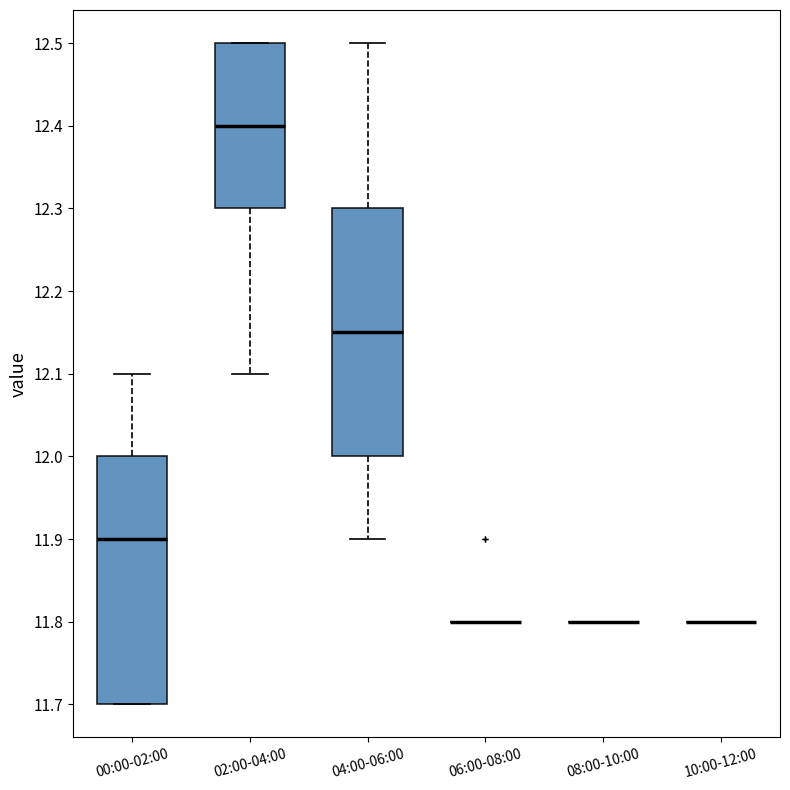

Reading left to right, read every box against the y-axis: the position of its median line, the range the box covers, and the ends of its whiskers. The values are not printed on the chart, so give them approximately, as read against the axis.

00:00-02:00: median 11.90, box 11.70 to 12.00, whiskers 11.70 to 12.10
02:00-04:00: median 12.40, box 12.30 to 12.50, whiskers 12.10 to 12.50
04:00-06:00: median 12.15, box 12.00 to 12.30, whiskers 11.90 to 12.50
06:00-08:00: box collapsed to a line at 11.80, whiskers 11.80 to 11.80
08:00-10:00: box collapsed to a line at 11.80, whiskers 11.80 to 11.80
10:00-12:00: box collapsed to a line at 11.80, whiskers 11.80 to 11.80